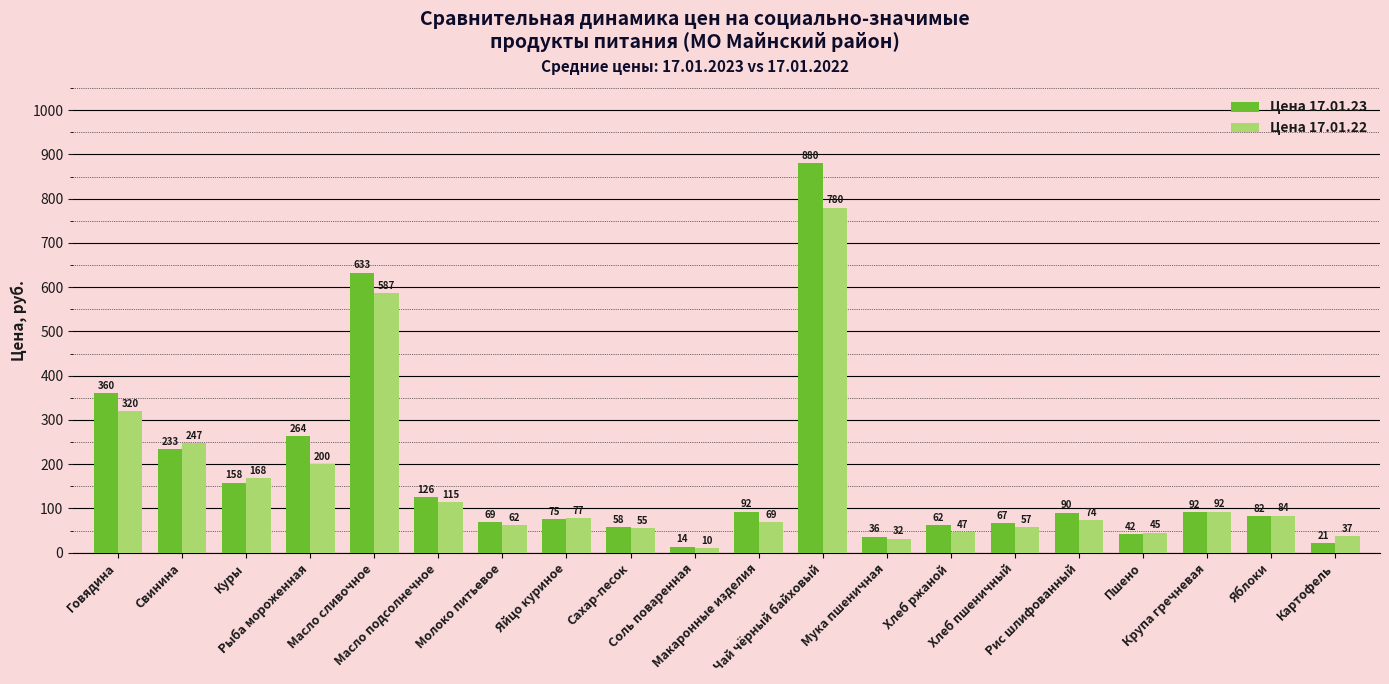

At which label is Цена 17.01.22 closest to 394?

Говядина